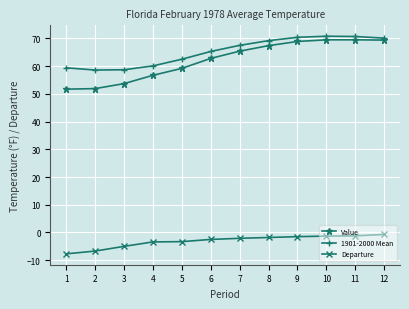

Between 2 and 8, which series saw the biggest shift?

Value